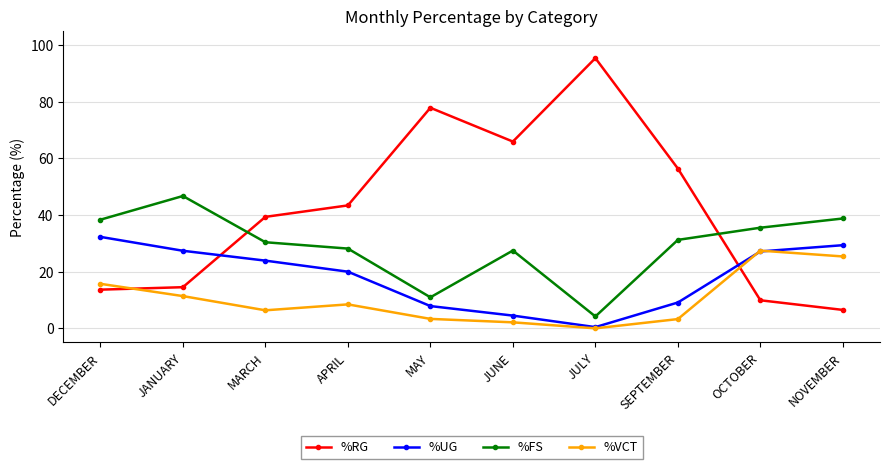

At which category does %VCT reach its first local peak?

APRIL